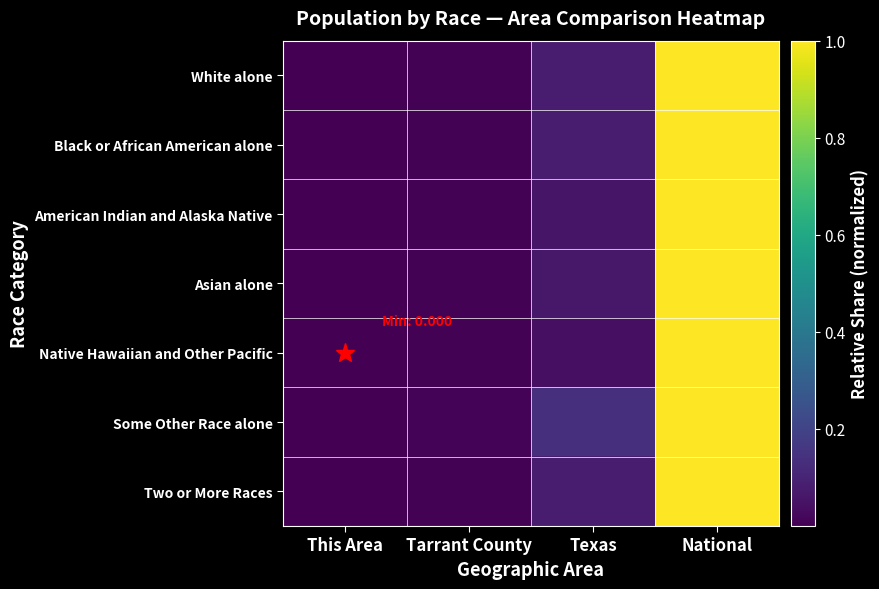

Which label corresponds to the smallest value in the chart?

This Area